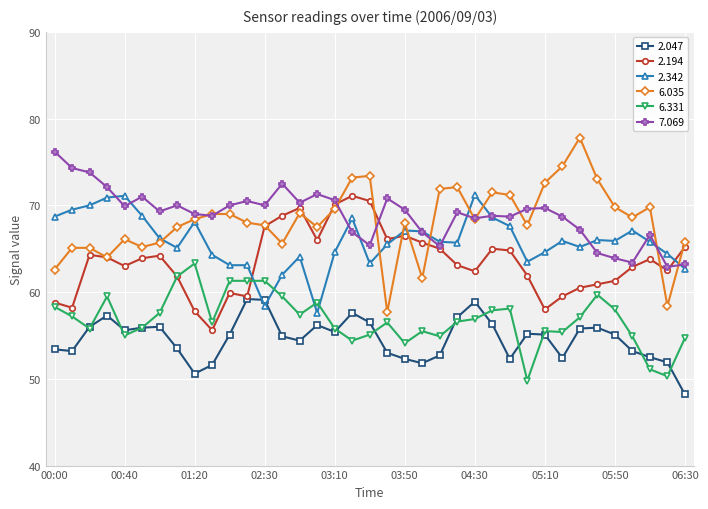

What is the value of the 6.331 point at the 7th from the left?

57.6